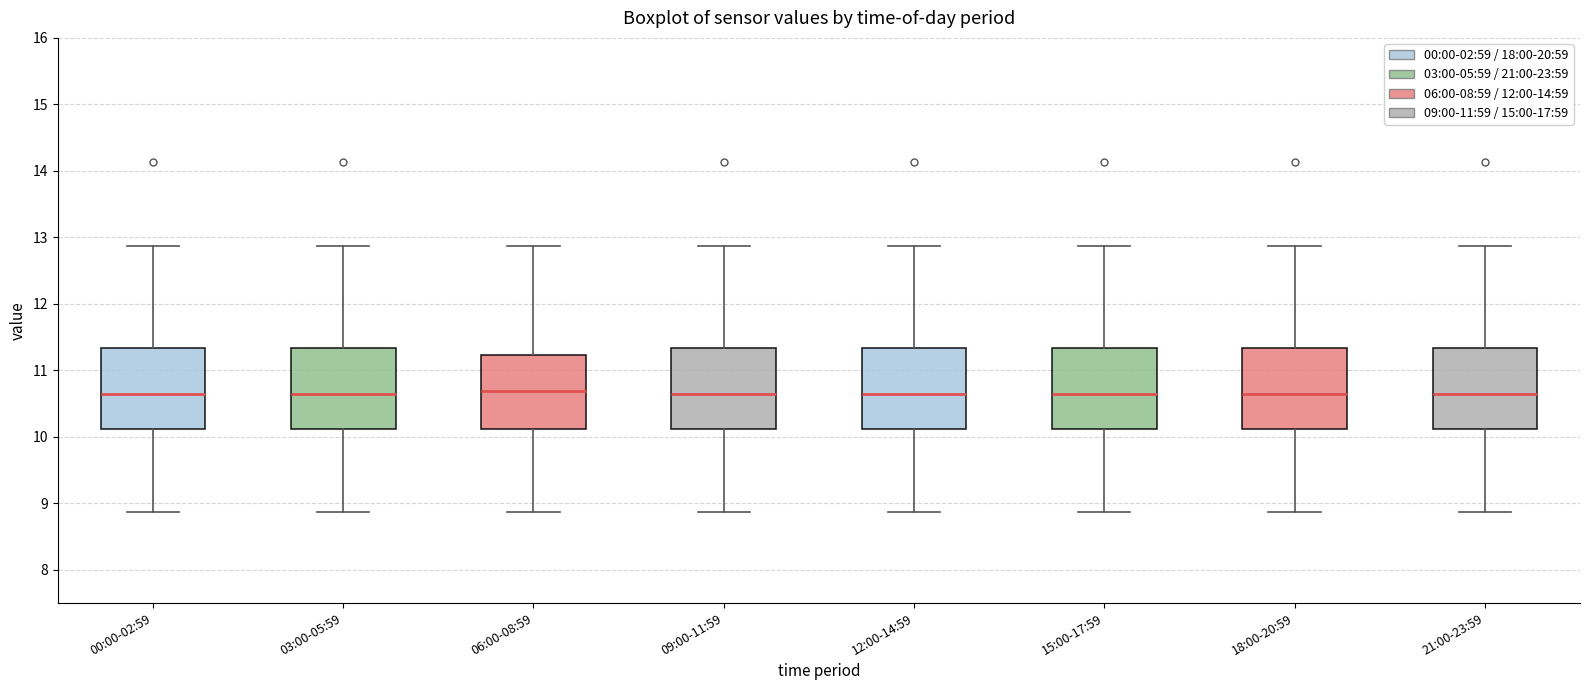

Reading left to right, transcribe this box plot: for each box, give where its median line is, the range the box spans, and where its two whiskers end, as read against the y-axis. The values are not printed on the chart, so give them approximately, as read against the axis.

00:00-02:59: median 10.7, box 10.1 to 11.3, whiskers 8.9 to 12.9
03:00-05:59: median 10.7, box 10.1 to 11.3, whiskers 8.9 to 12.9
06:00-08:59: median 10.7, box 10.1 to 11.2, whiskers 8.9 to 12.9
09:00-11:59: median 10.7, box 10.1 to 11.3, whiskers 8.9 to 12.9
12:00-14:59: median 10.7, box 10.1 to 11.3, whiskers 8.9 to 12.9
15:00-17:59: median 10.7, box 10.1 to 11.3, whiskers 8.9 to 12.9
18:00-20:59: median 10.7, box 10.1 to 11.3, whiskers 8.9 to 12.9
21:00-23:59: median 10.7, box 10.1 to 11.3, whiskers 8.9 to 12.9